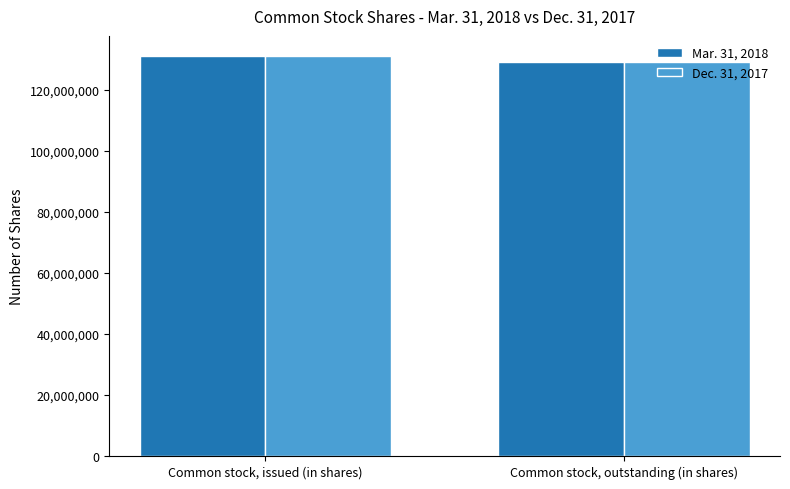

What is the lowest value of the Mar. 31, 2018 series?

129202979